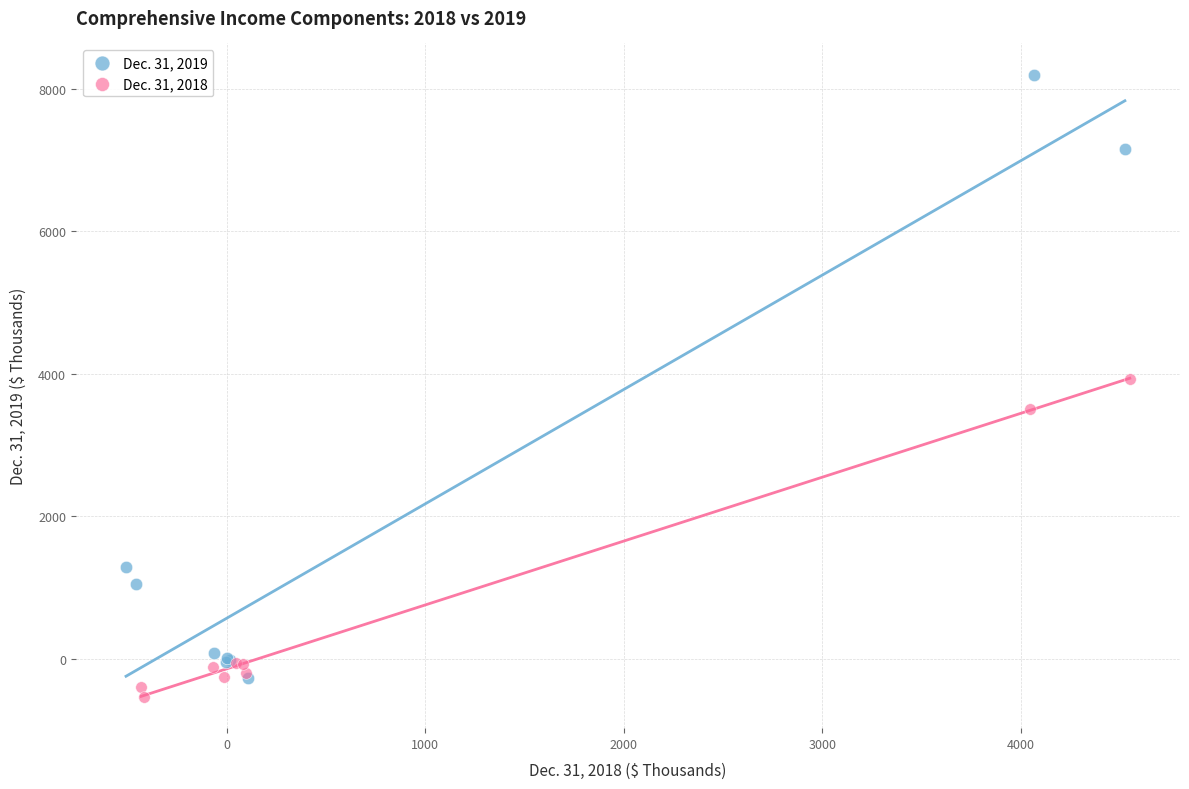

Which series reaches the maximum Y coordinate?

Dec. 31, 2019